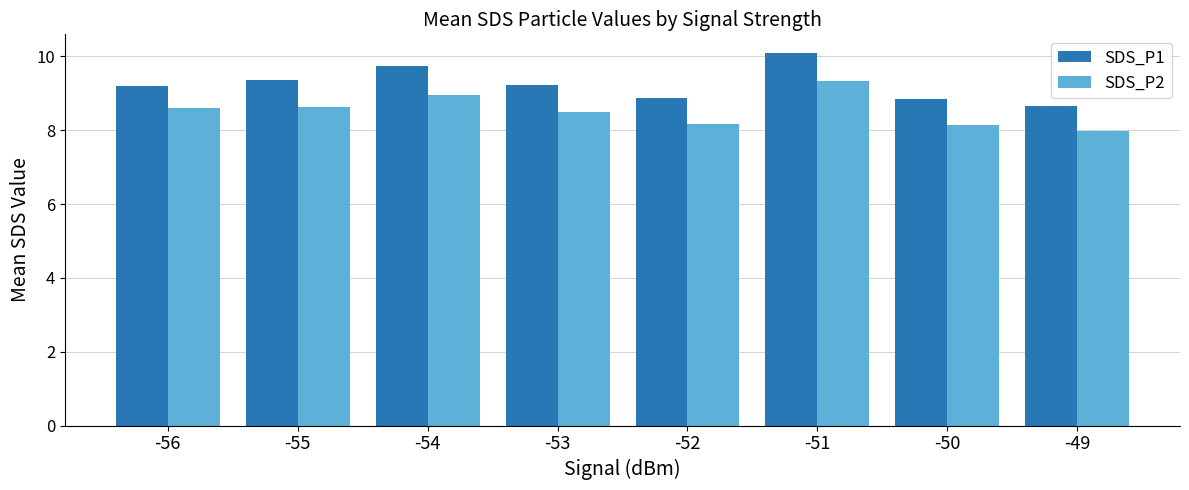

What is the sum of all SDS_P1 values?

74.0